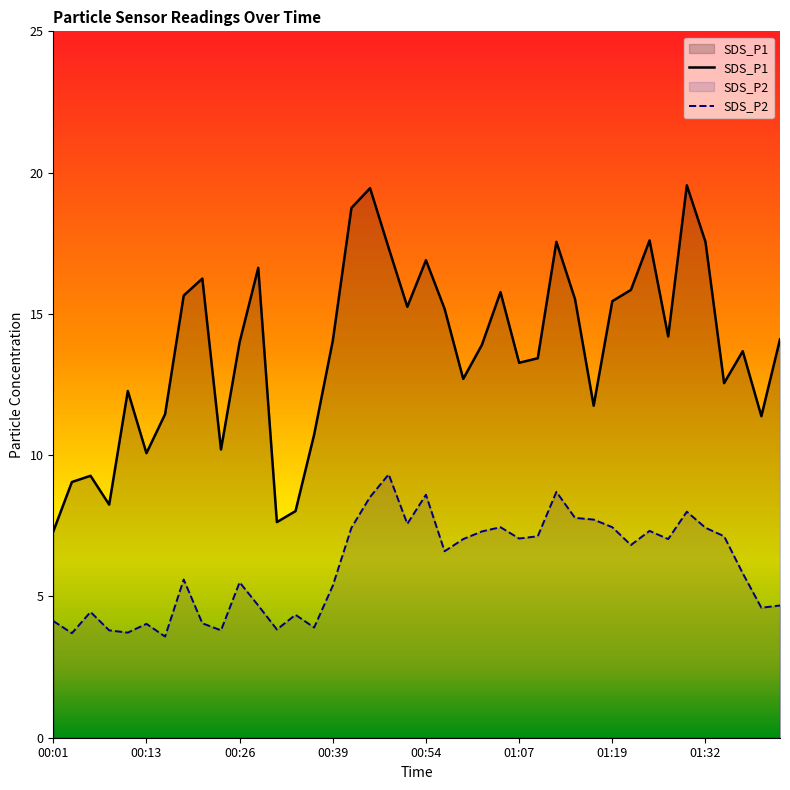

List the series in order of their overall mean, highest first.

SDS_P1, SDS_P2